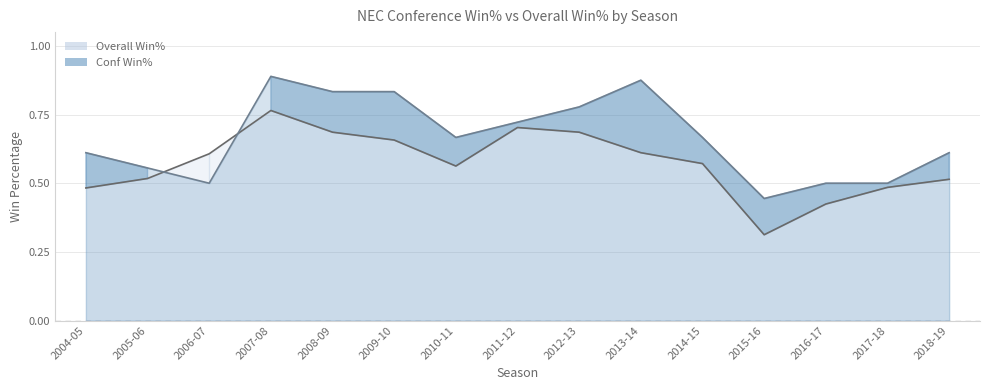

Between 2007-08 and 2008-09, which series saw the biggest shift?

Overall Win%